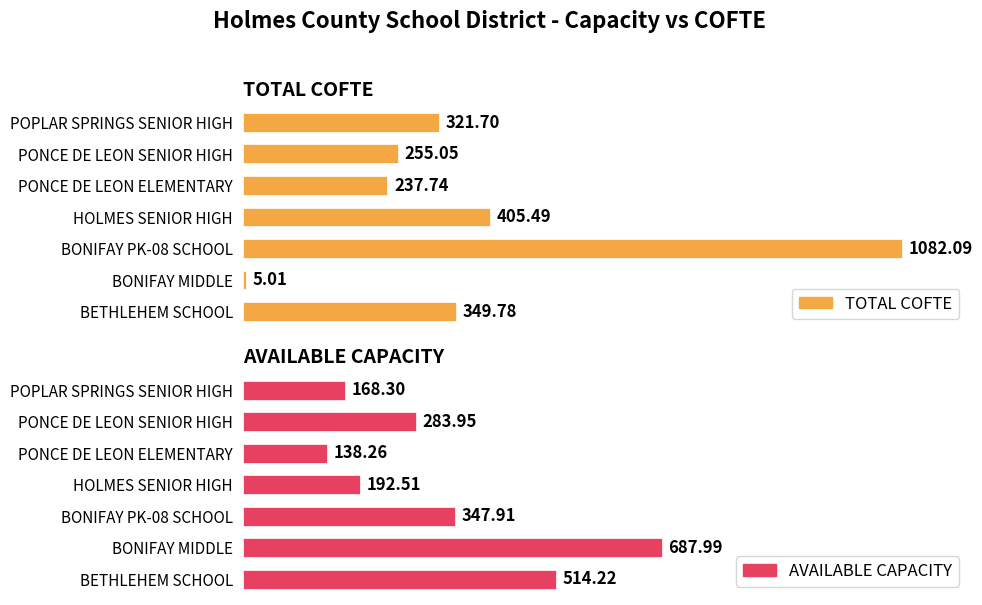

What are all the series names shown in the legend?

TOTAL COFTE, AVAILABLE CAPACITY